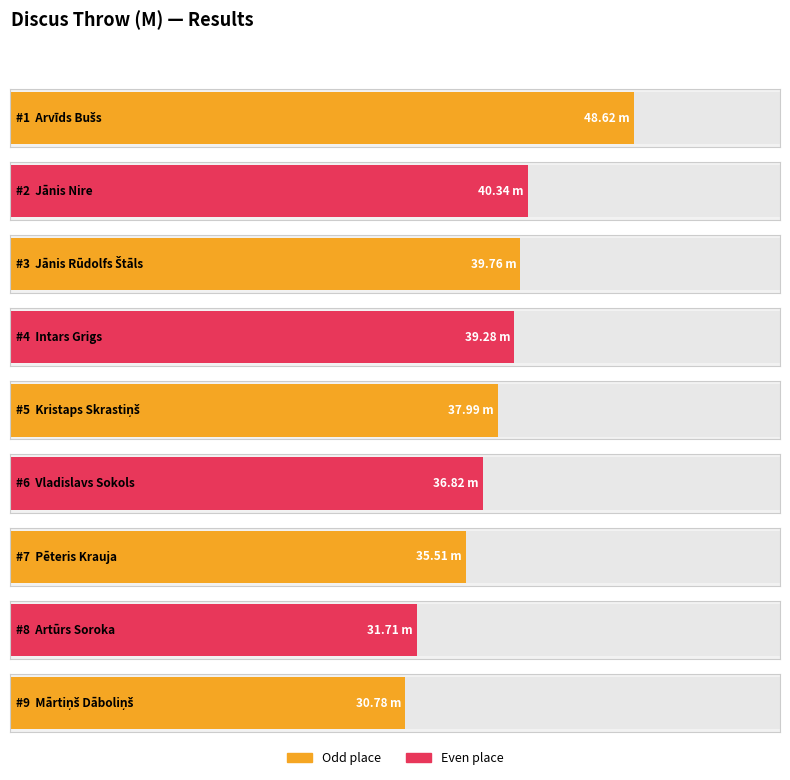

How many bars are there in total?

9